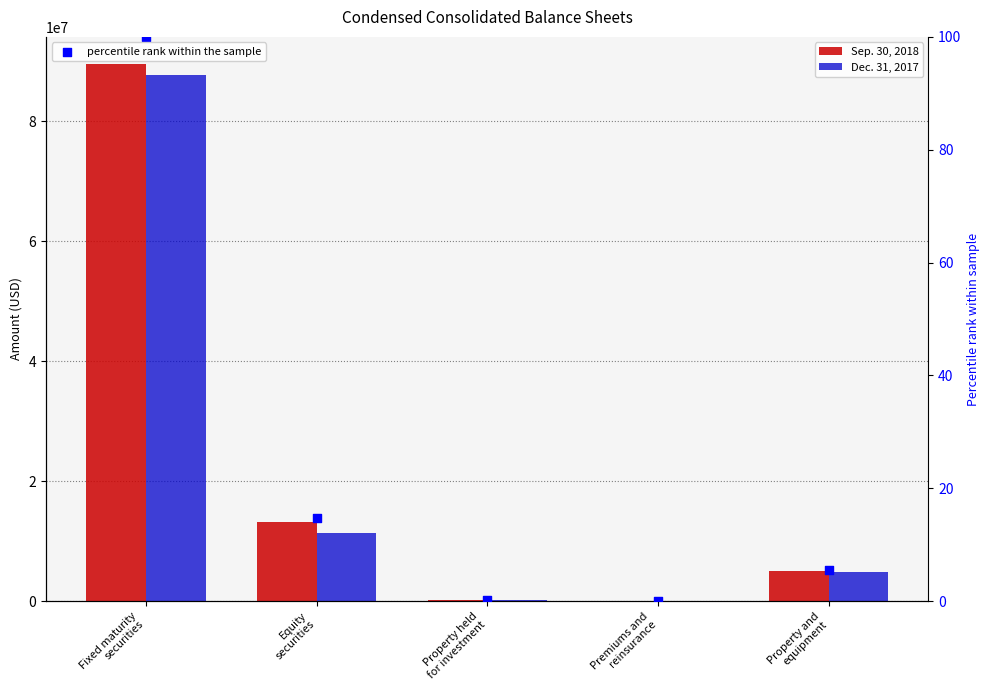

What are all the series names shown in the legend?

Sep. 30, 2018, Dec. 31, 2017, percentile rank within the sample